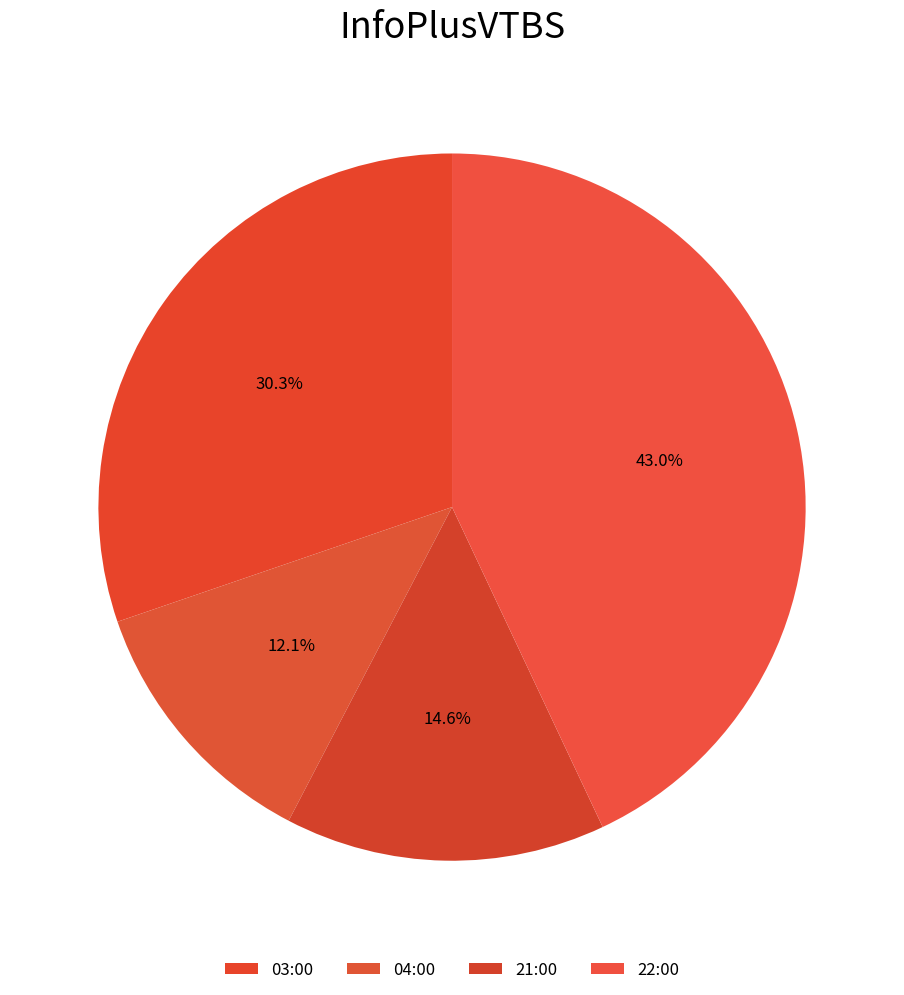

How much of the chart is everything except 22:00?

57.0%